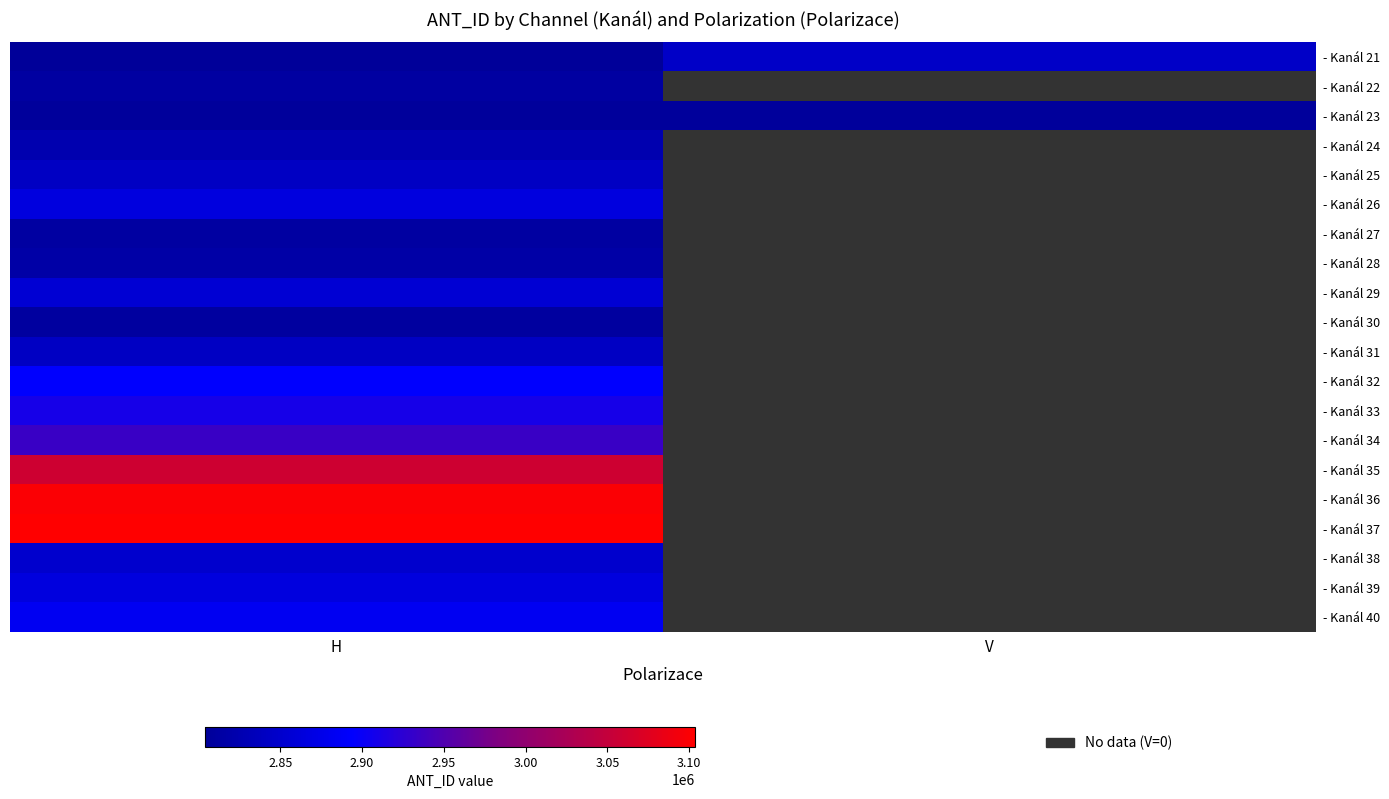

Which series has the largest range (max minus min)?

- Kanál 37